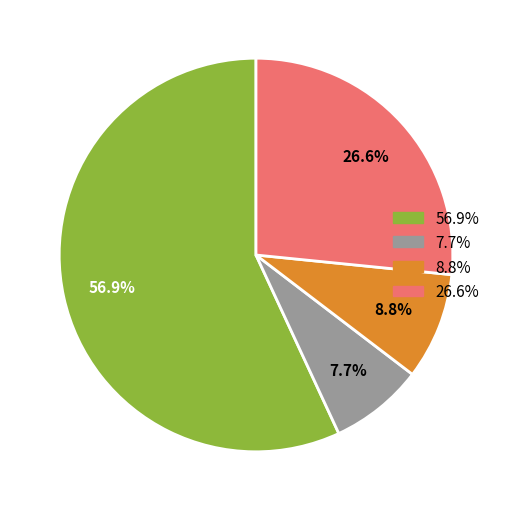

Does any single category account for the majority?

Yes